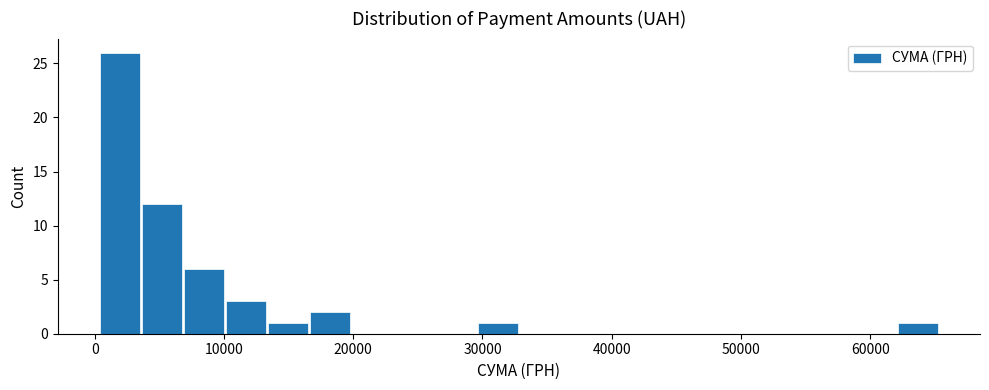

Around what value on the x-axis is the tallest bar? Give the approximate position of its centre, as read against the axis.

2000